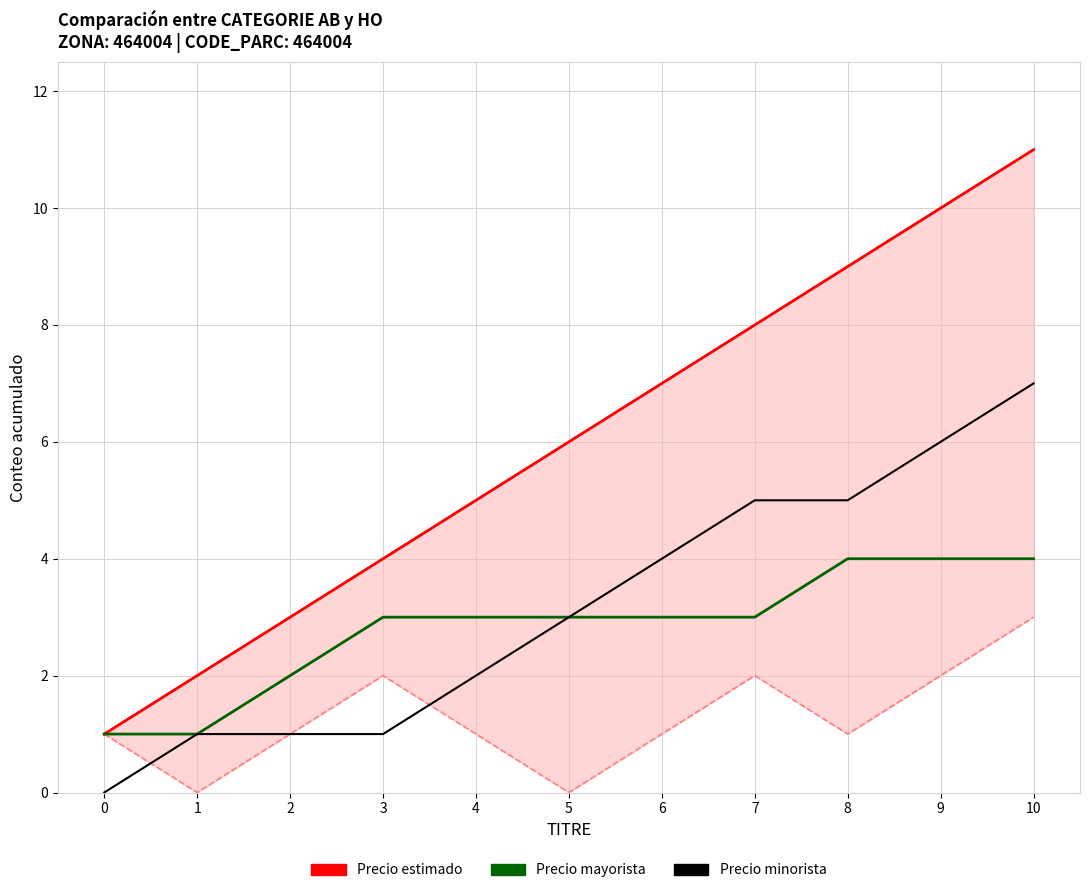

Reading left to right, what are all the values shown in this chart?

Precio estimado: 0=1	1=2	2=3	3=4	4=5	5=6	6=7	7=8	8=9	9=10	10=11
Precio mayorista: 0=1	1=1	2=2	3=3	4=3	5=3	6=3	7=3	8=4	9=4	10=4
Precio minorista: 0=0	1=1	2=1	3=1	4=2	5=3	6=4	7=5	8=5	9=6	10=7